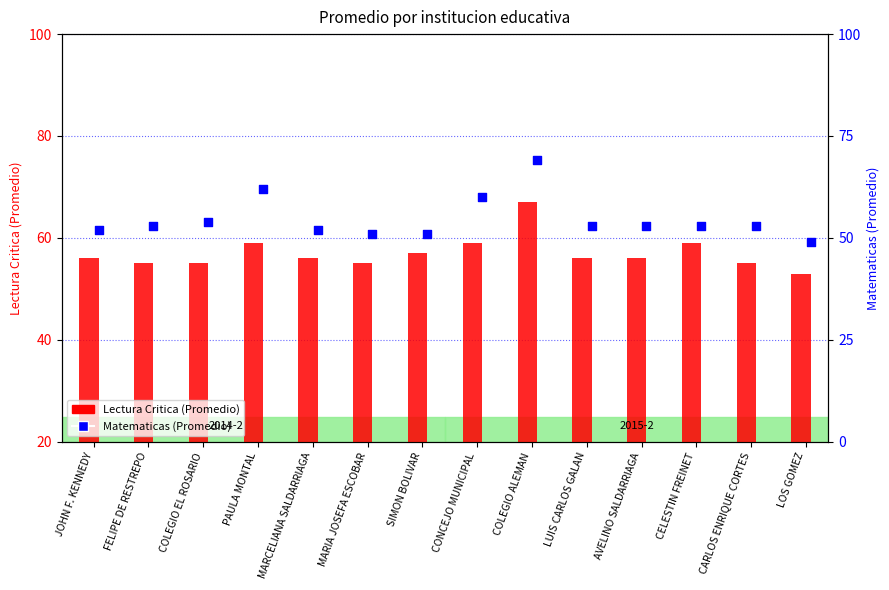

What is the total value across all series at CARLOS ENRIQUE CORTES?

108